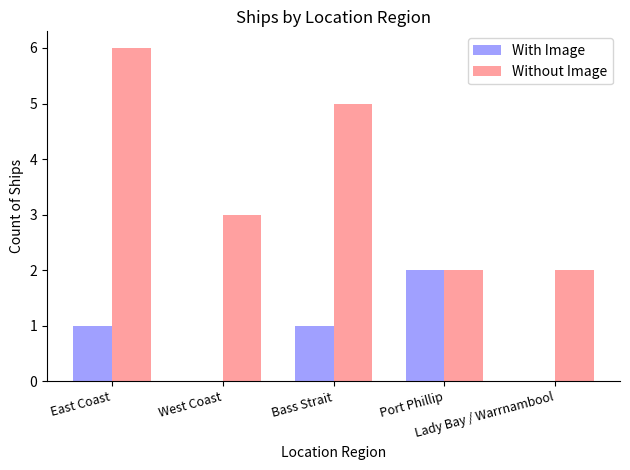

Which series has the largest total across all categories?

Without Image